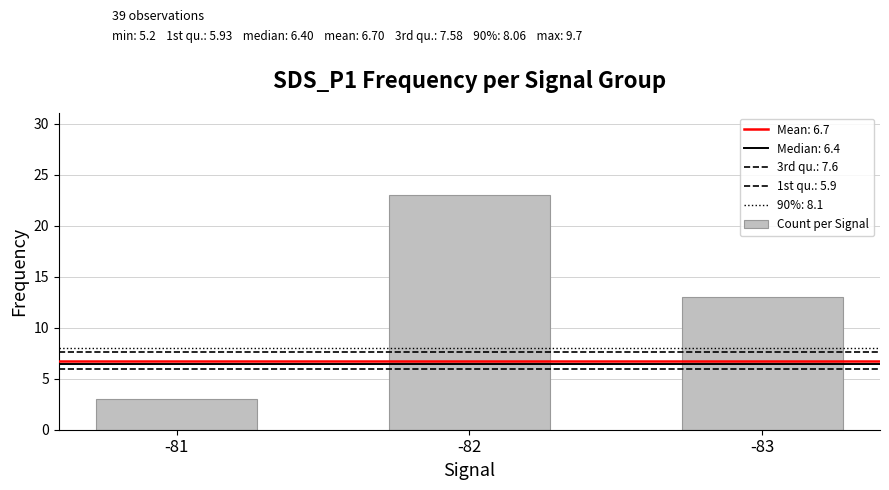

How many series are shown in this chart?

1